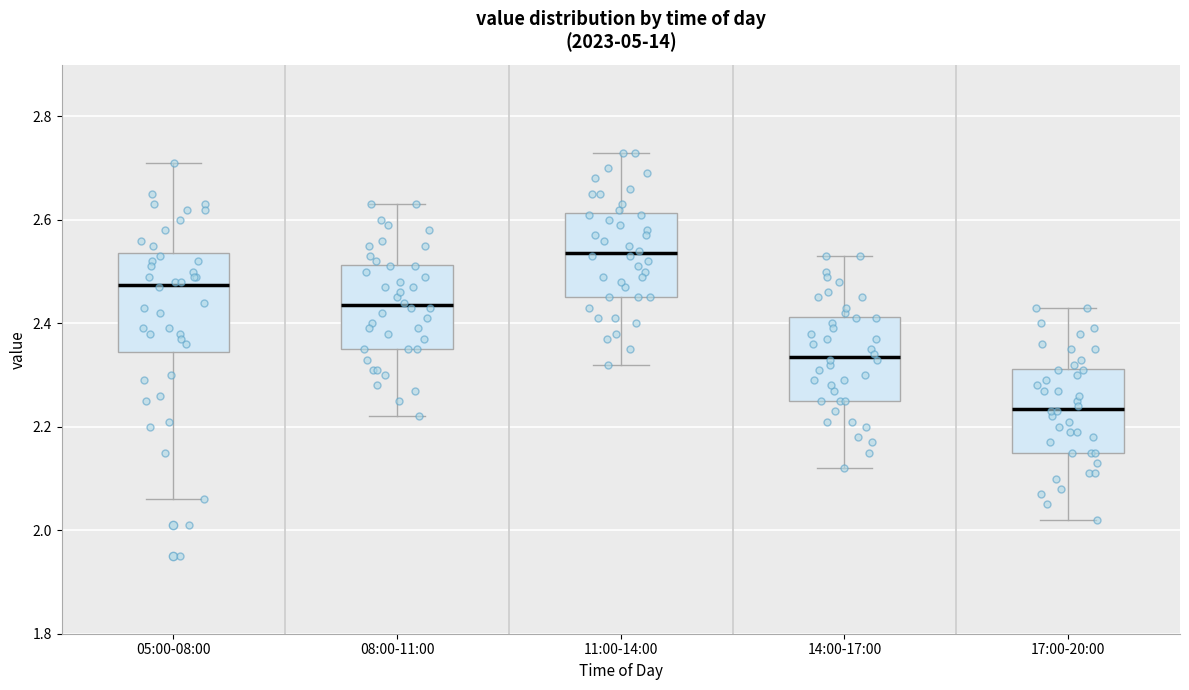

Where does the median line of the box for 17:00-20:00 sit on the y-axis? The values are not printed on the chart, so give them approximately, as read against the axis.

2.24